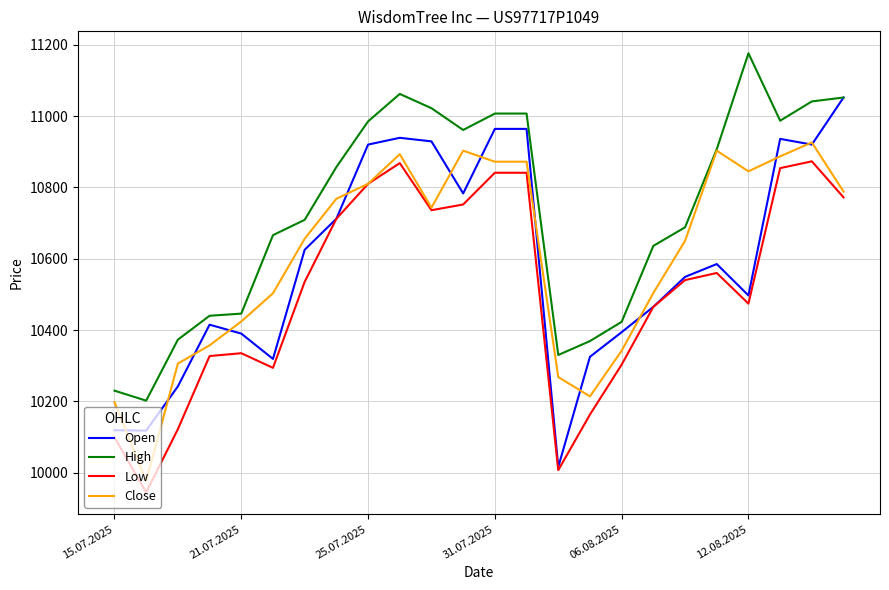

True or false: High and Low cross at least once.

False